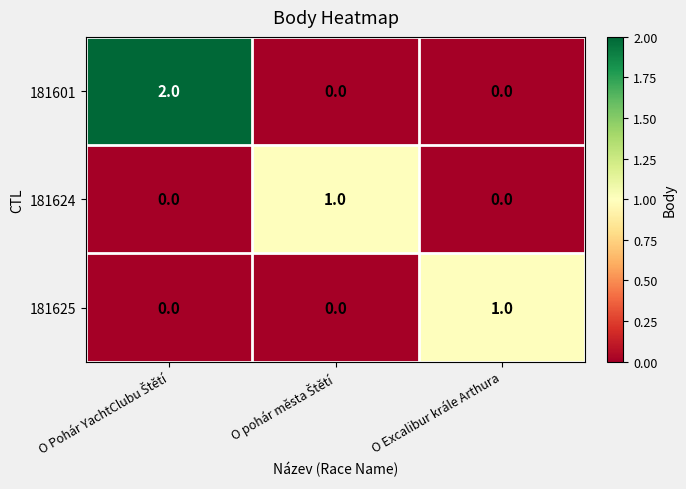

How many series are shown in this chart?

3